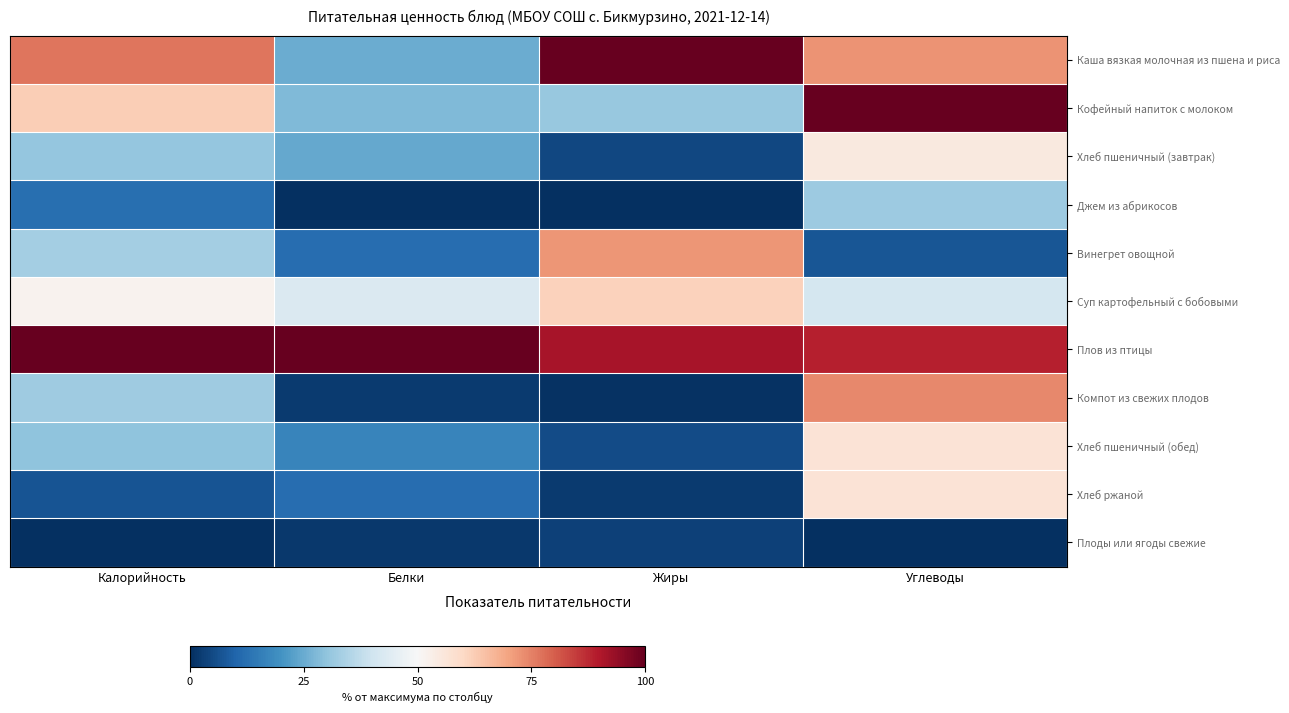

What is the spread (max minus min) of values at Жиры?

100.0